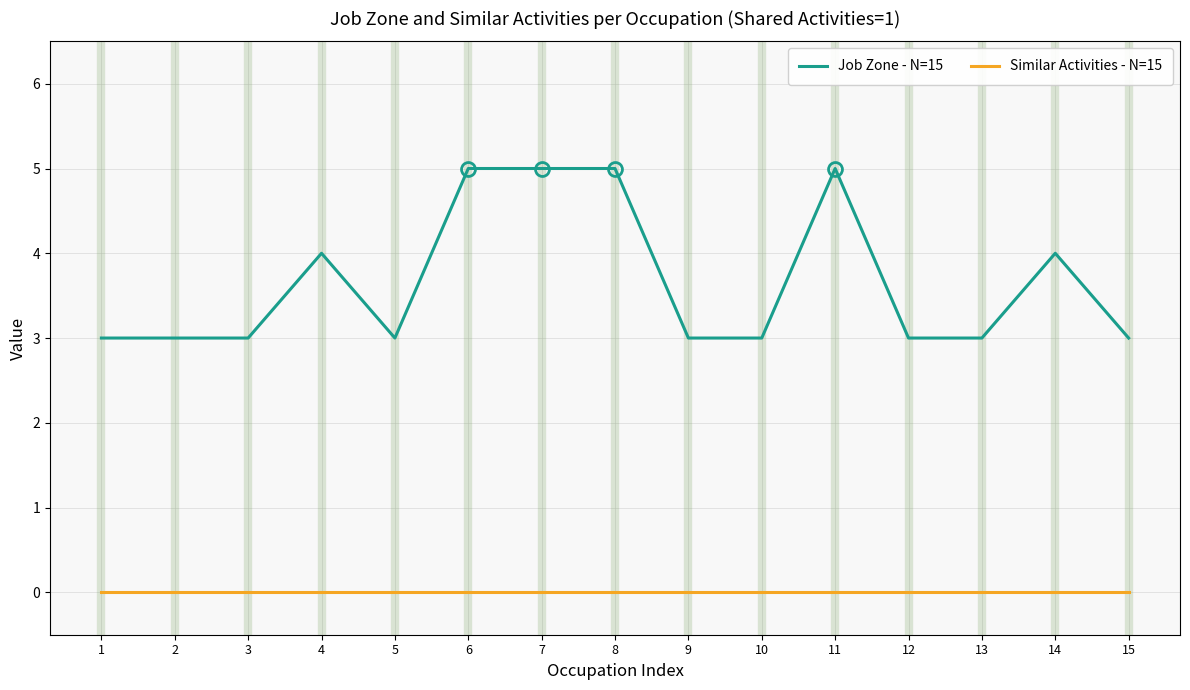

At how many categories does at least one series exceed 1?

15